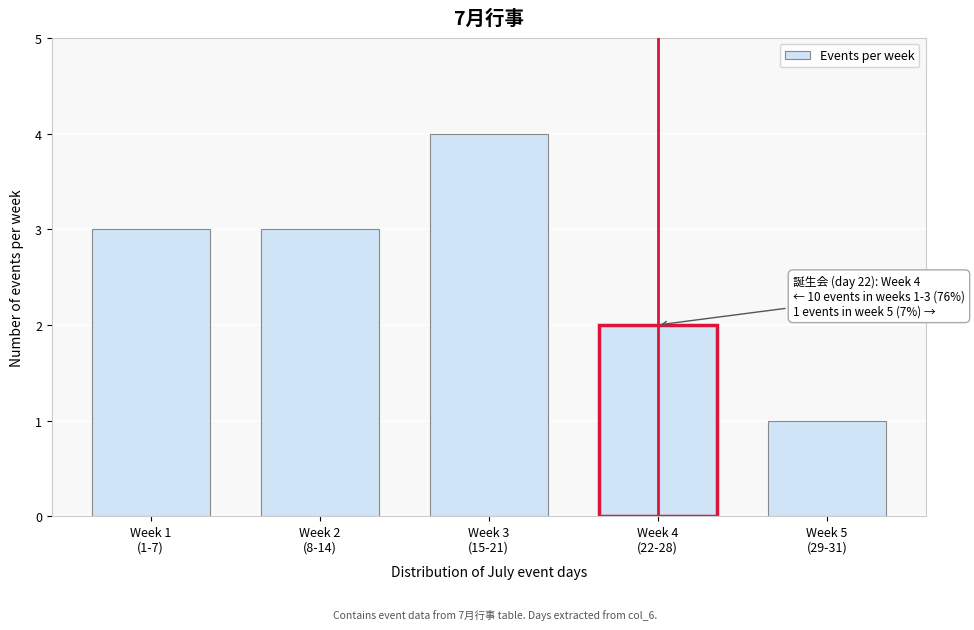

Reading left to right, what are all the values shown in this chart?

3	3	4	2	1